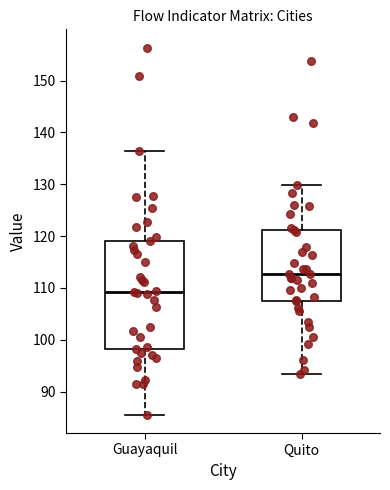

Reading left to right, read every box against the y-axis: the position of its median line, the range the box covers, and the ends of its whiskers. The values are not printed on the chart, so give them approximately, as read against the axis.

Guayaquil: median 109, box 98 to 119, whiskers 86 to 136
Quito: median 113, box 108 to 121, whiskers 93 to 130